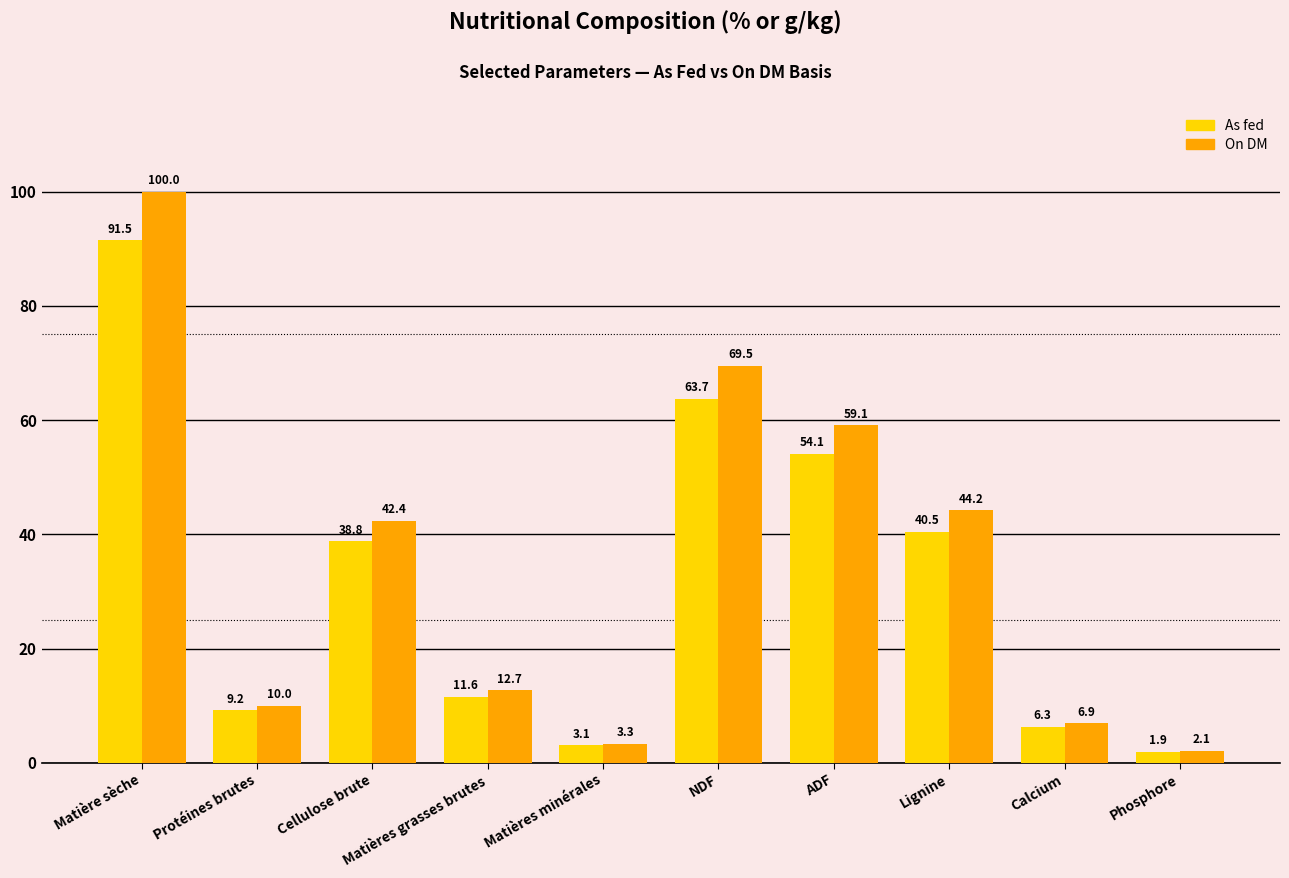

Is it true that On DM equals 62.0 at Lignine?

False